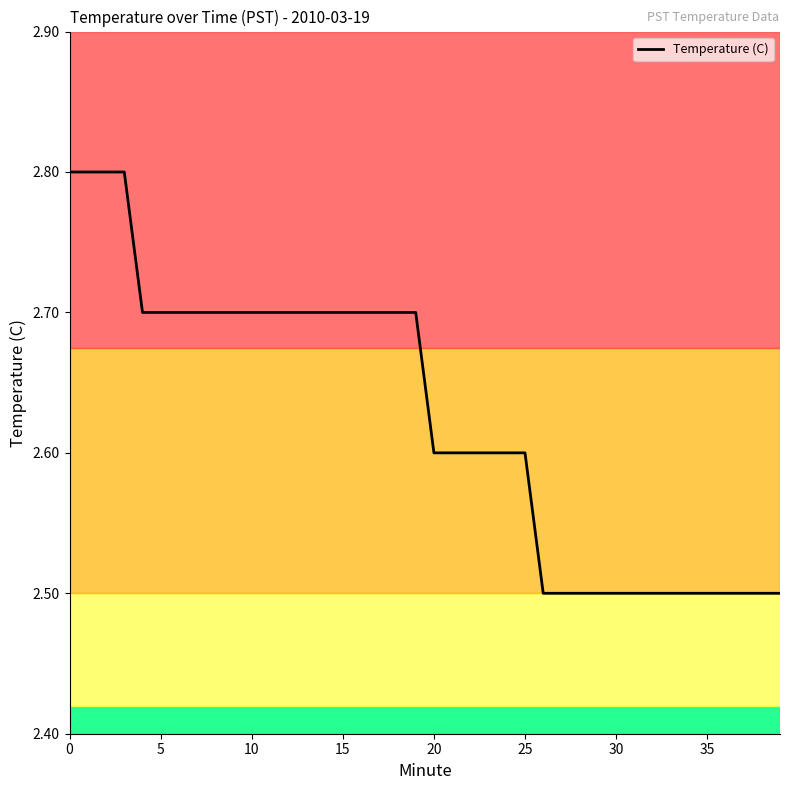

How many series are shown in this chart?

1